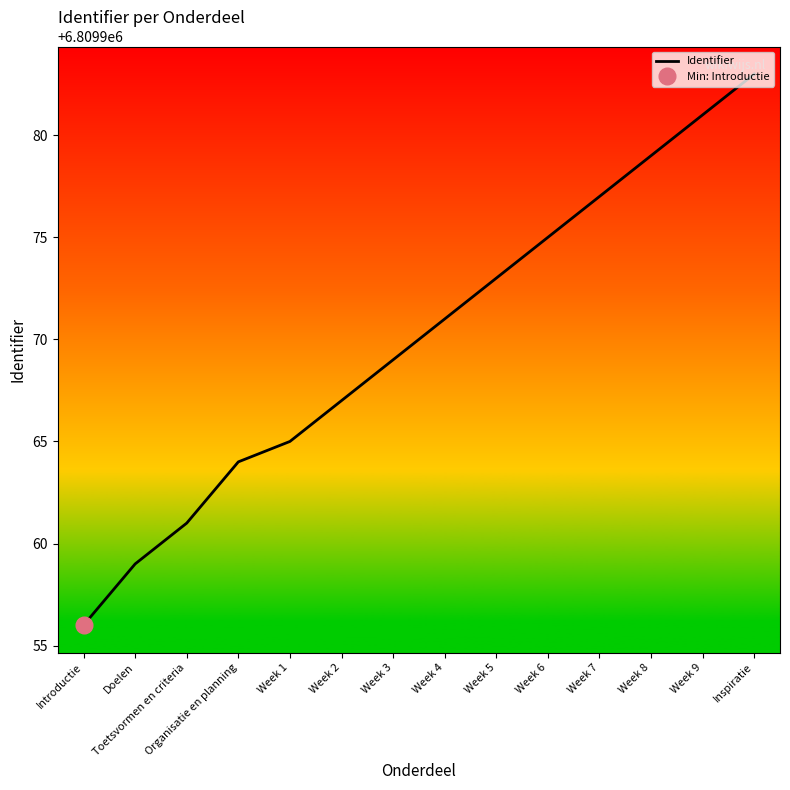

Reading right to left, transcribe all the data shown in this chart.

Inspiratie=6809983	Week 9=6809981	Week 8=6809979	Week 7=6809977	Week 6=6809975	Week 5=6809973	Week 4=6809971	Week 3=6809969	Week 2=6809967	Week 1=6809965	Organisatie en planning=6809964	Toetsvormen en criteria=6809961	Doelen=6809959	Introductie=6809956